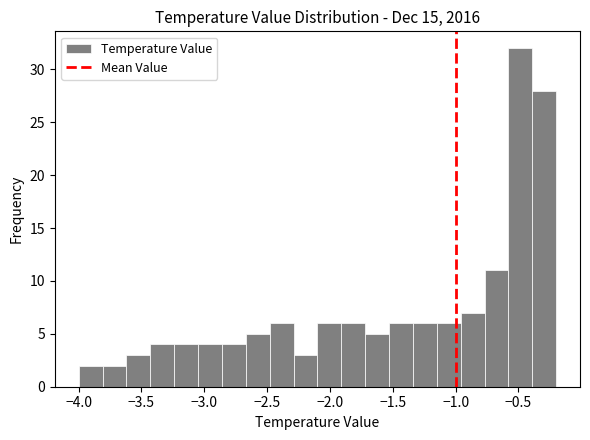

Read against the x-axis, roughly where is the centre of the tallest bar?

-0.50